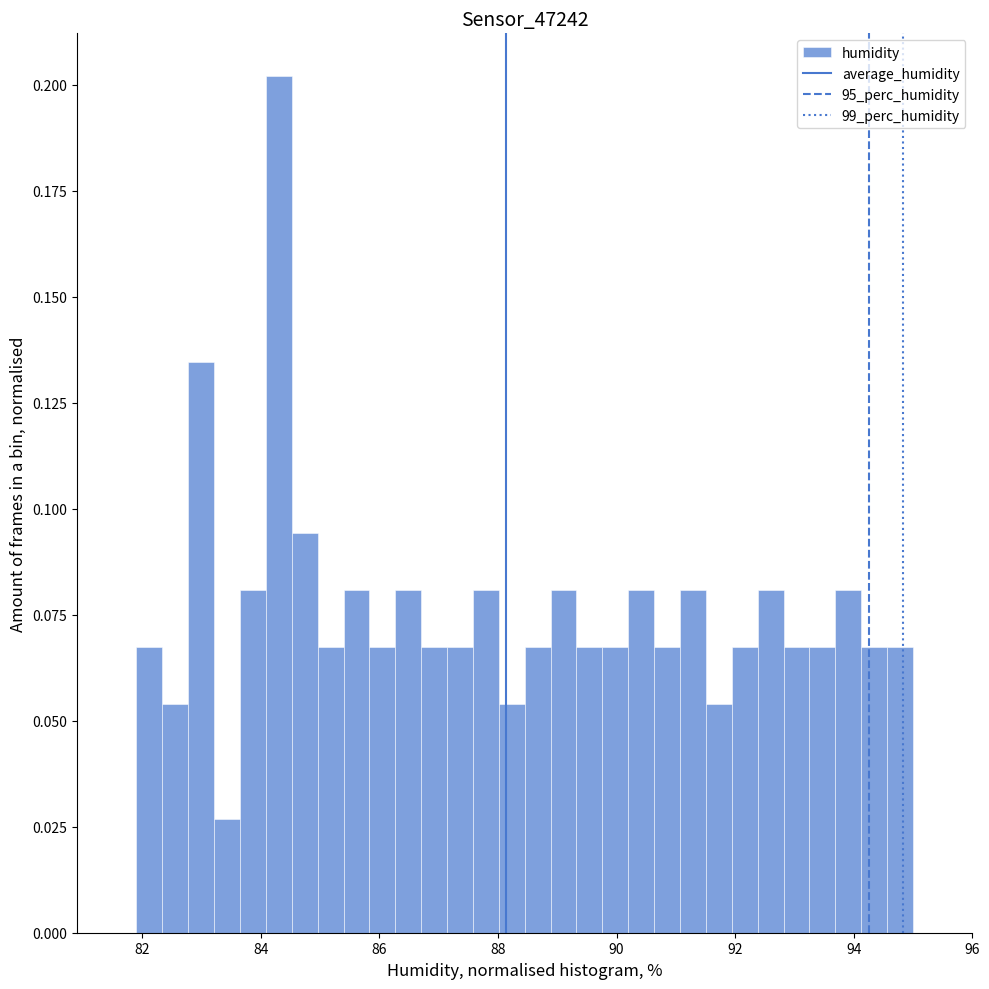

Around what value on the x-axis is the tallest bar? Give the approximate position of its centre, as read against the axis.

84.4